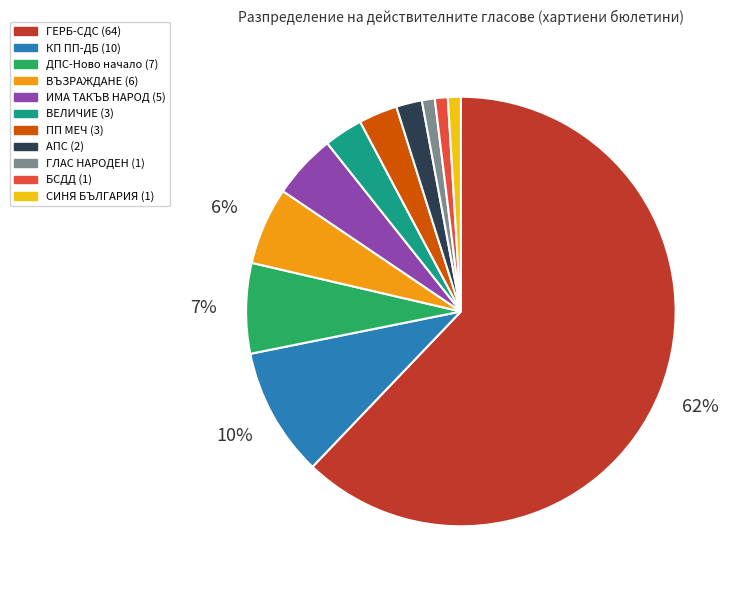

Combined, do БСДД and ИМА ТАКЪВ НАРОД account for over 50%?

No